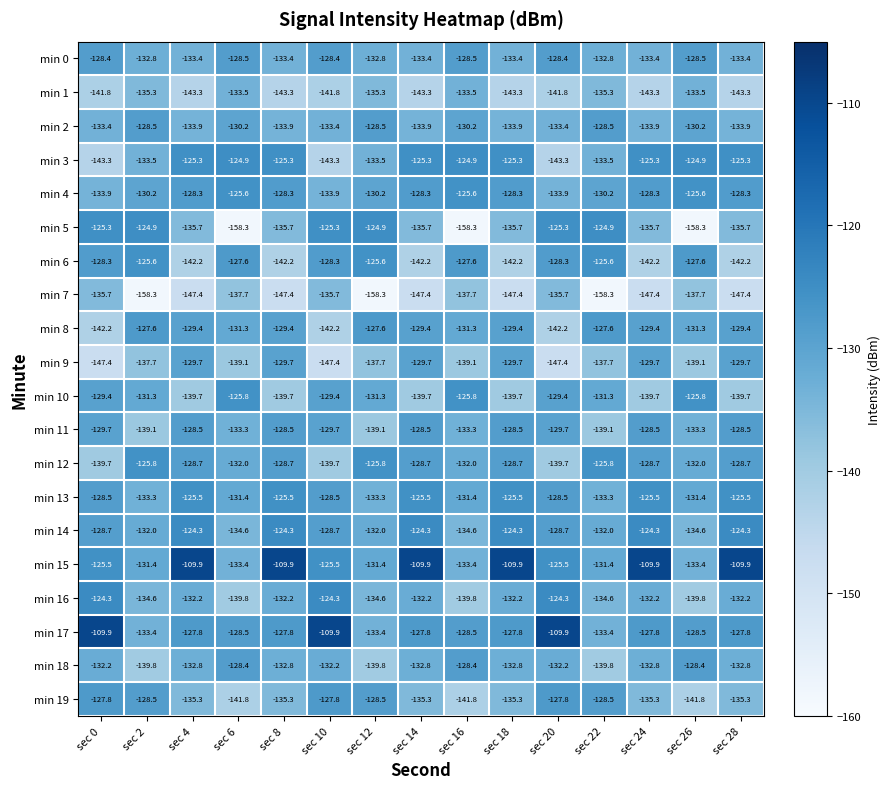

The min 11 series shows -238.2 at sec 12. True or false?

False